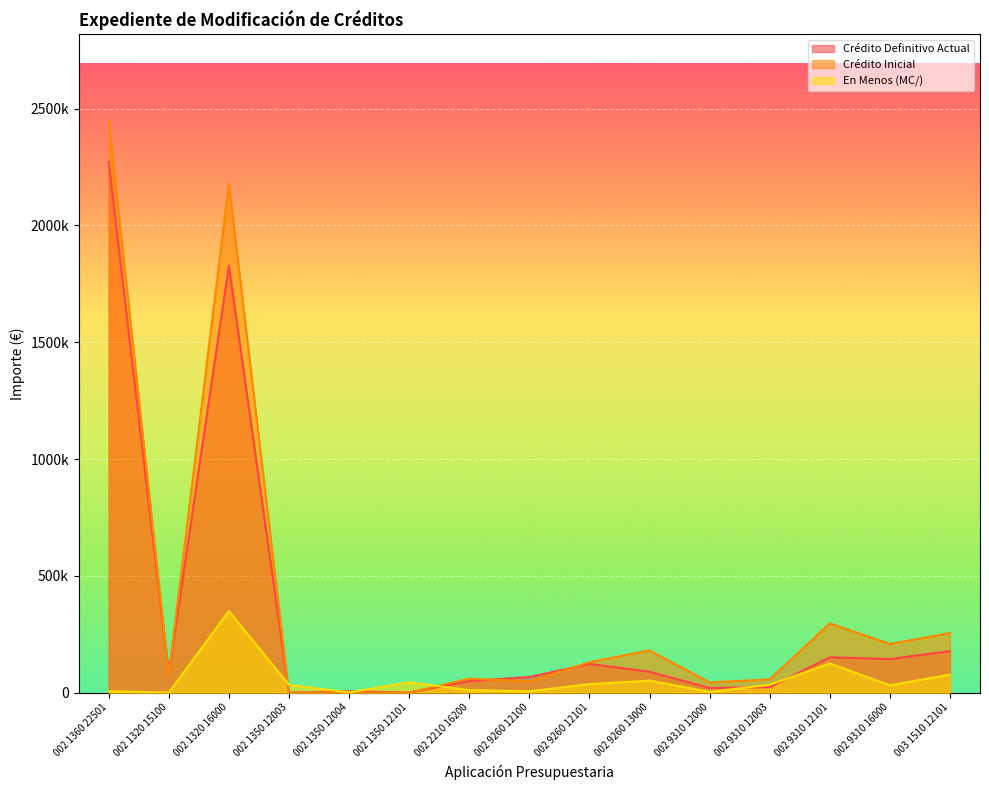

What is the label of the 5th point from the right?

002 9310 12000